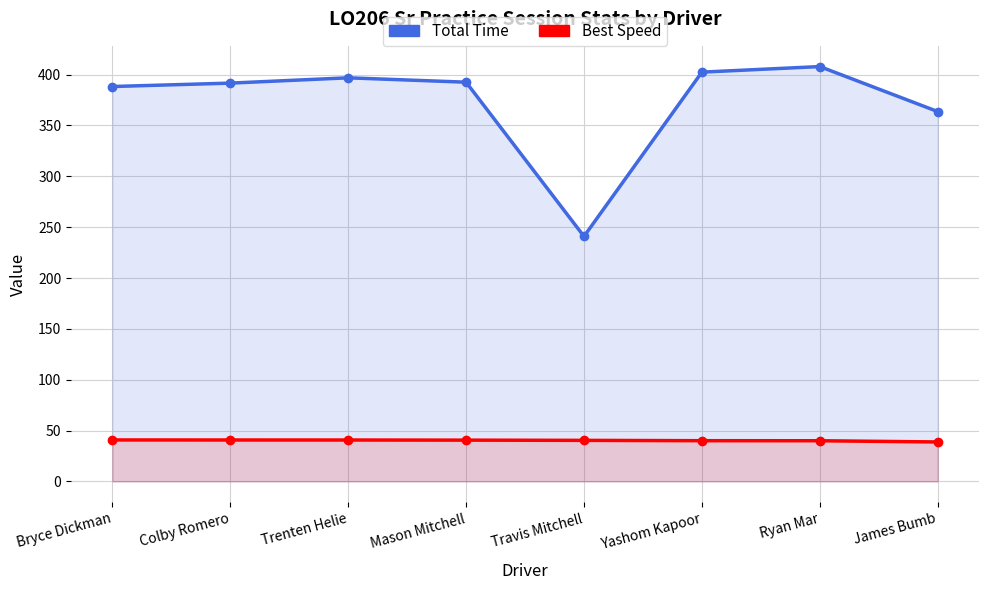

Reading right to left, transcribe all the data shown in this chart.

Total Time: 363.7	407.9	402.5	240.9	392.6	396.9	391.7	388.3
Best Speed: 38.8	40.0	40.0	40.3	40.6	40.7	40.7	40.7